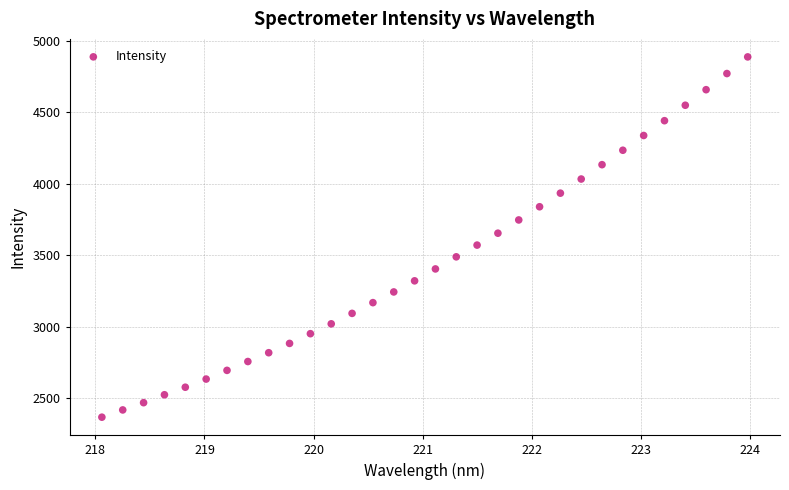

What is the range of Y values (max minus min)?

2523.6